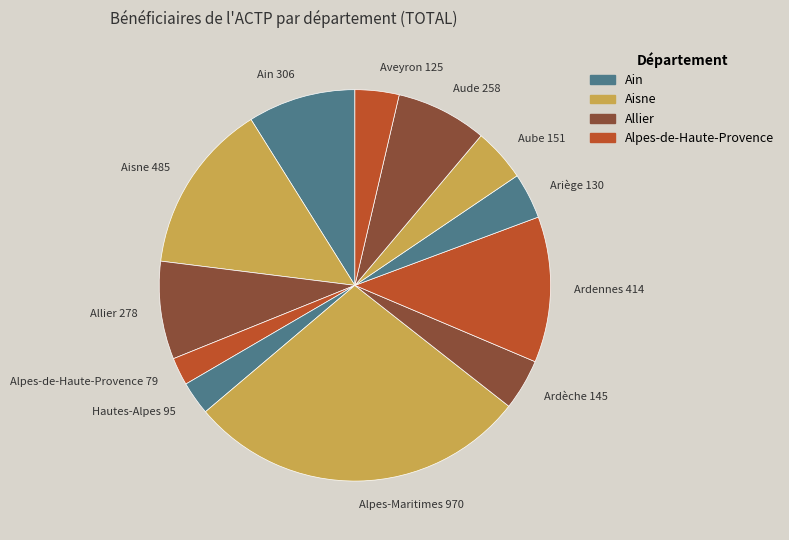

Between Aveyron and Aube, which is larger?

Aube